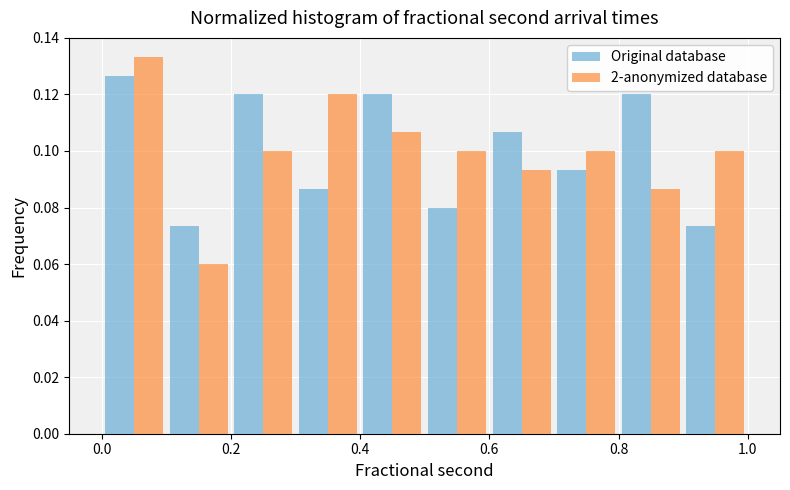

What is the height of the Original database bar covering 0.3 to 0.4 on the x-axis? The values are not printed on the chart, so give them approximately, as read against the axis.

0.086